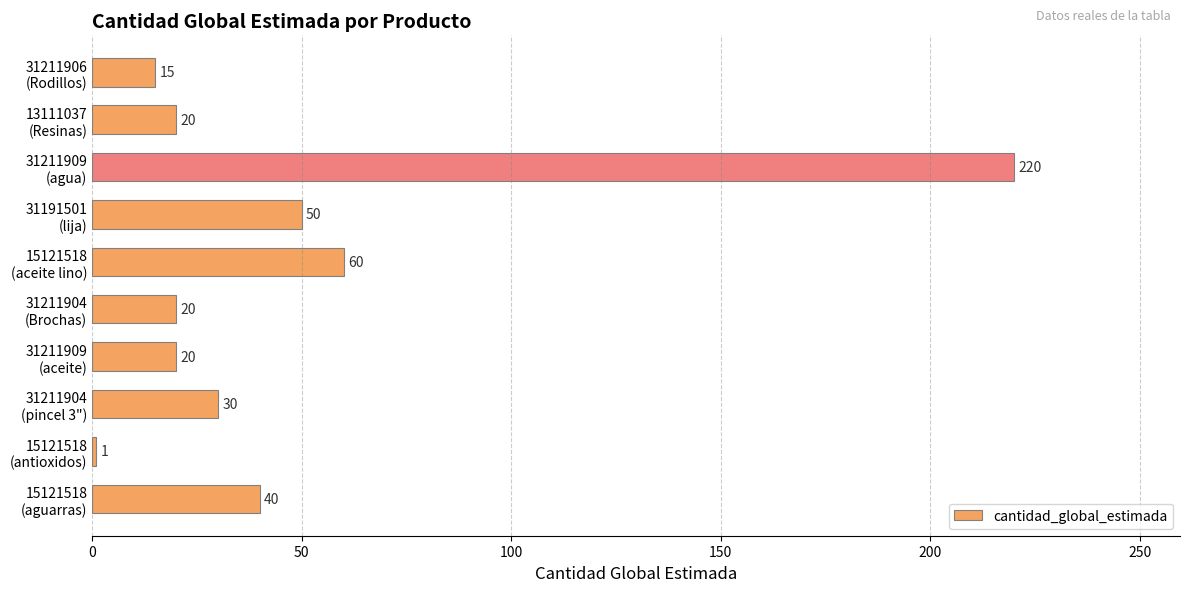

How many distinct data groups are displayed?

1